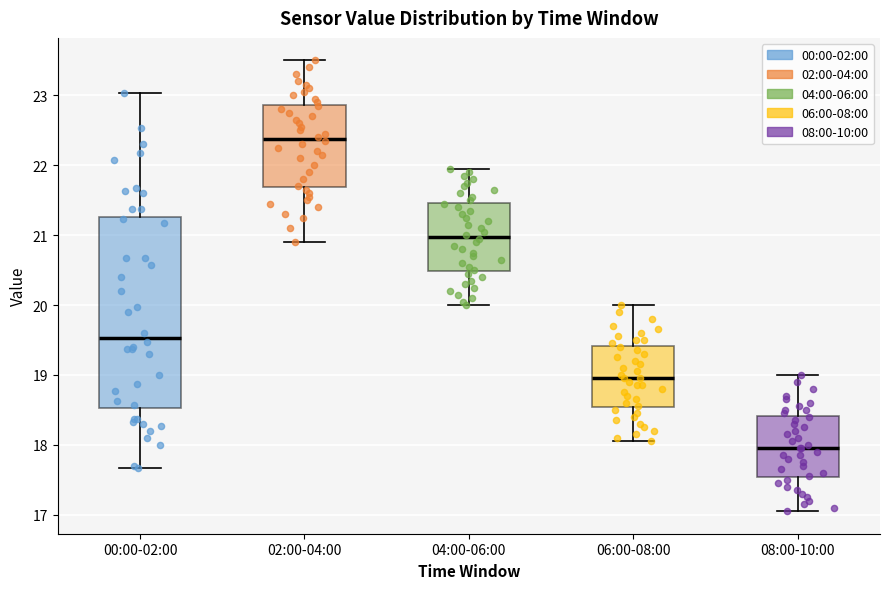

Reading left to right, read every box against the y-axis: the position of its median line, the range the box covers, and the ends of its whiskers. The values are not printed on the chart, so give them approximately, as read against the axis.

00:00-02:00: median 19.5, box 18.5 to 21.3, whiskers 17.7 to 23.0
02:00-04:00: median 22.4, box 21.7 to 22.9, whiskers 20.9 to 23.5
04:00-06:00: median 21.0, box 20.5 to 21.5, whiskers 20.0 to 22.0
06:00-08:00: median 19.0, box 18.5 to 19.4, whiskers 18.1 to 20.0
08:00-10:00: median 18.0, box 17.5 to 18.4, whiskers 17.1 to 19.0